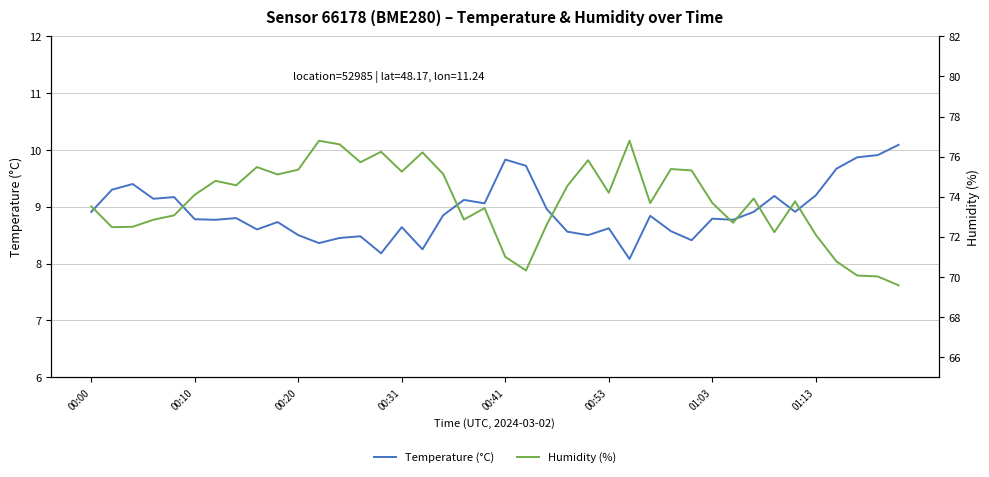

What value does the Temperature (°C) series have at 00:31?

8.6